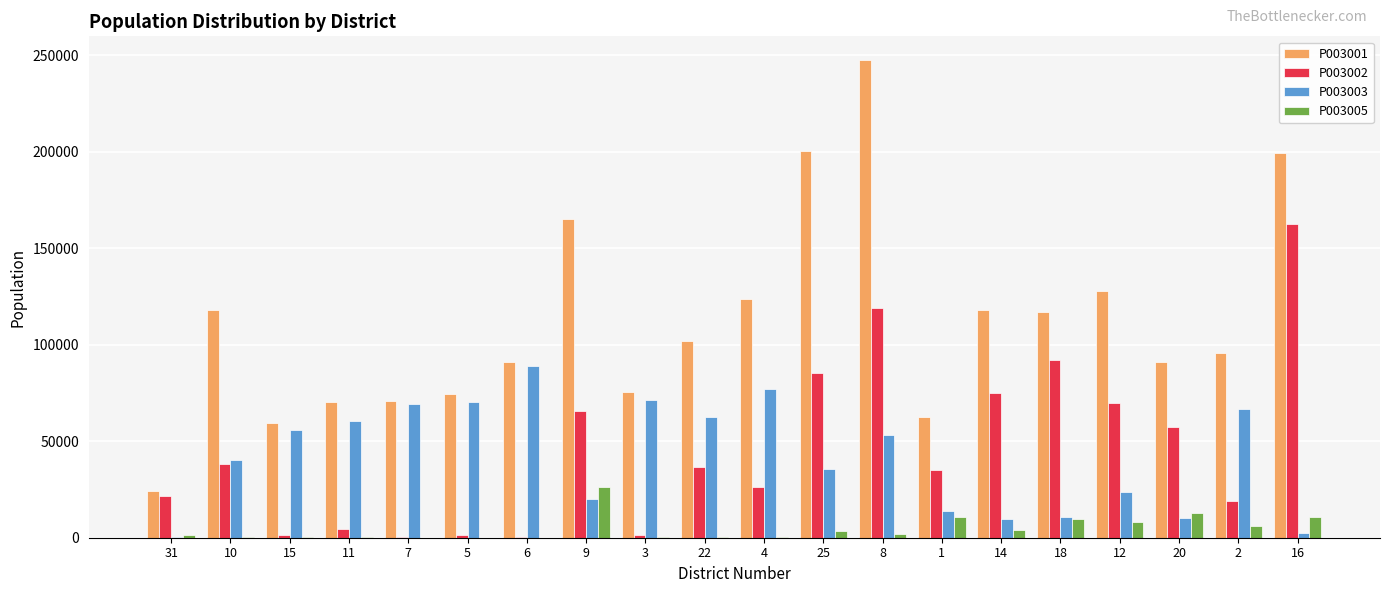

At which label does P003005 first exceed 2168?

9